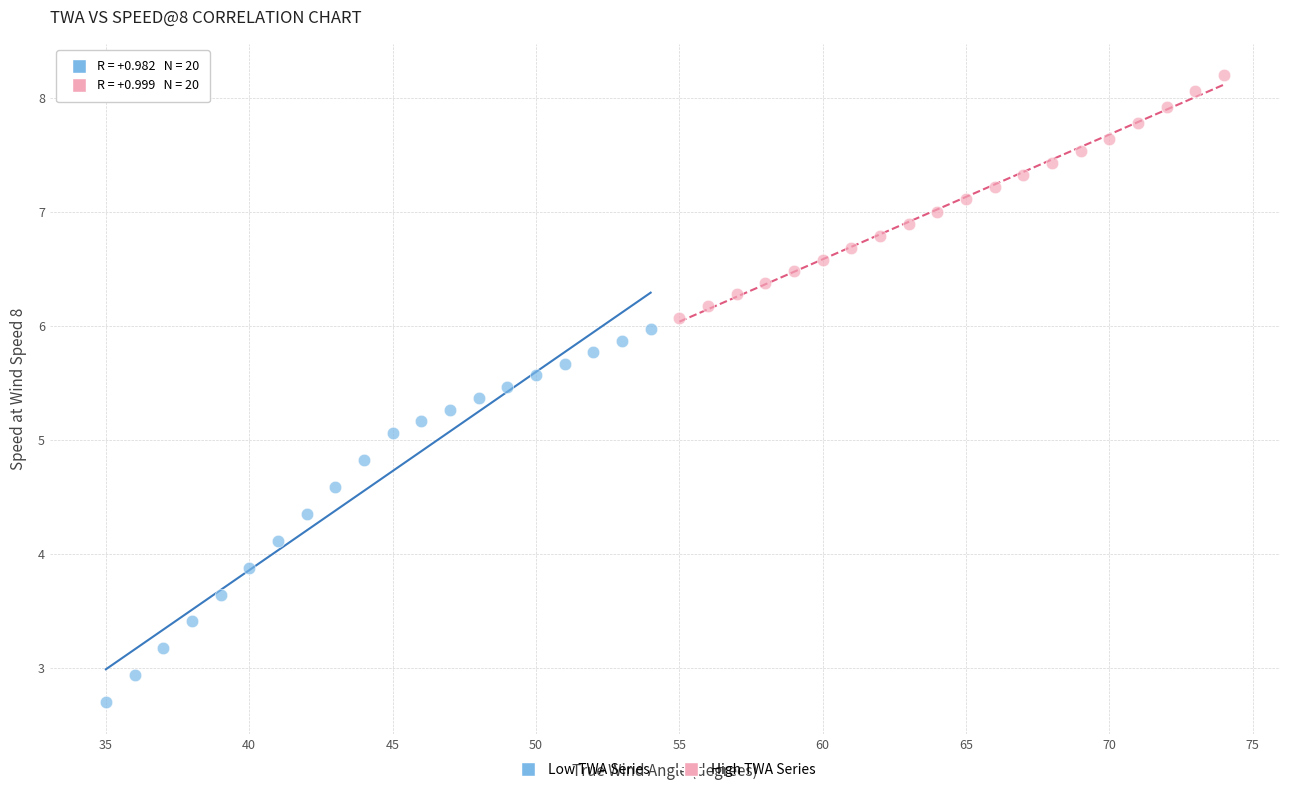

Which series has the widest spread of Y values?

Low TWA Series